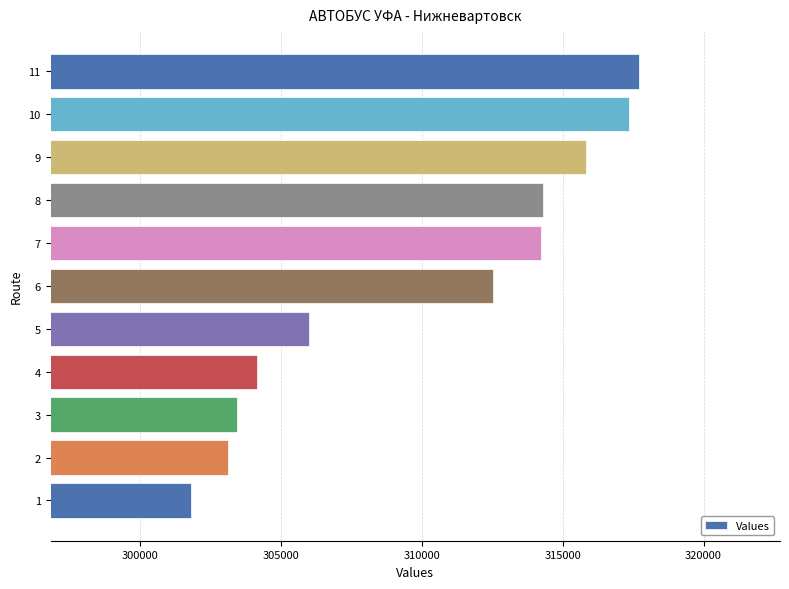

What is the greatest value displayed?

317714